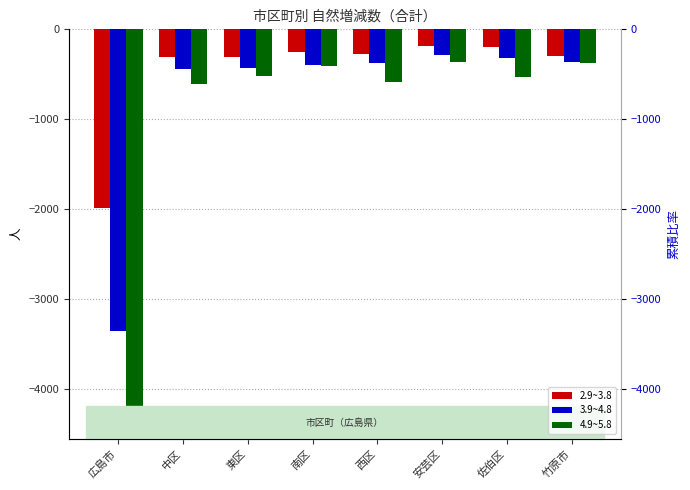

What is the sum of the 4.9~5.8 values at 佐伯区 and 安芸区?

-896